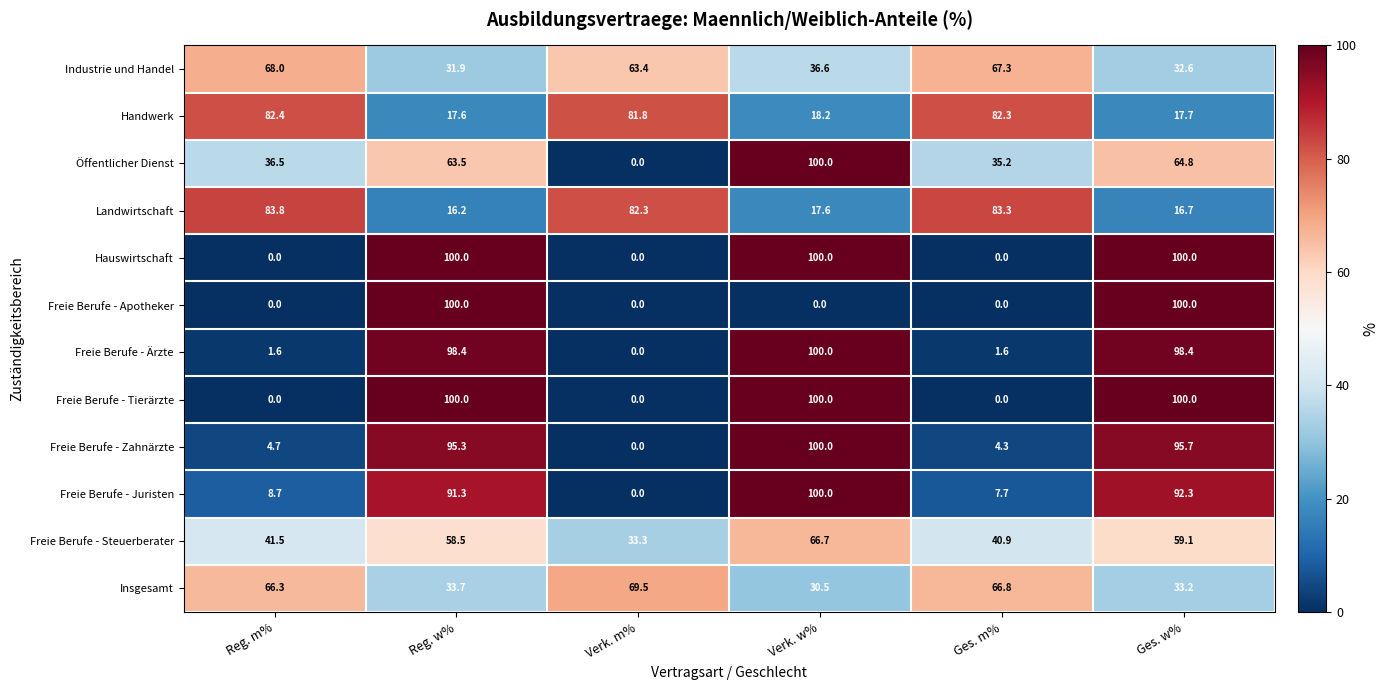

What is the difference between the maximum and second lowest values in the Hauswirtschaft series?

100.0